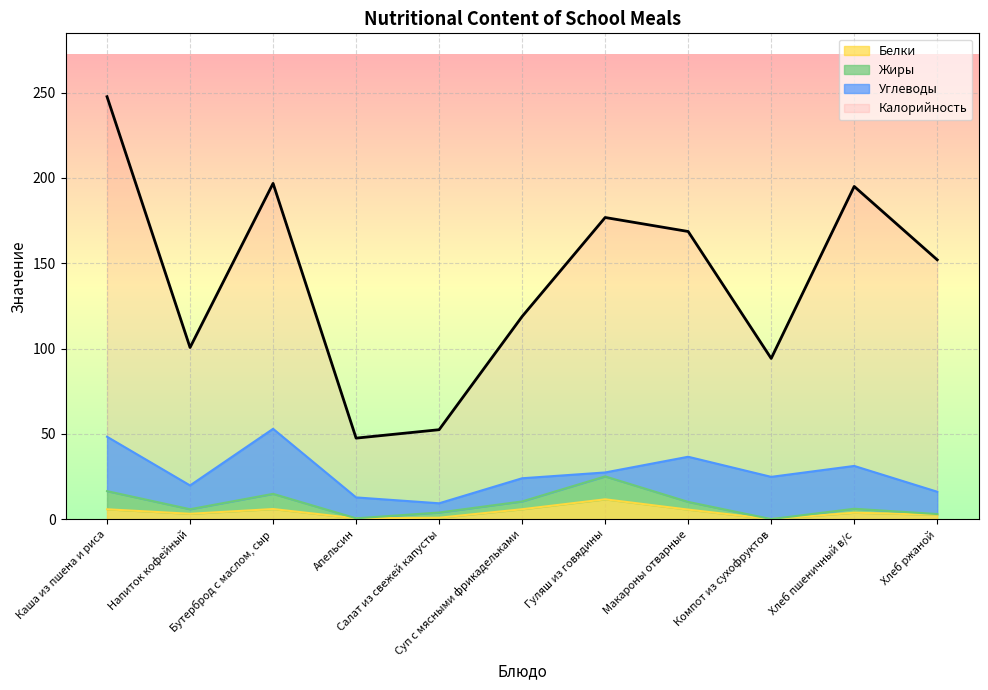

True or false: Белки and Калорийность cross at least once.

False